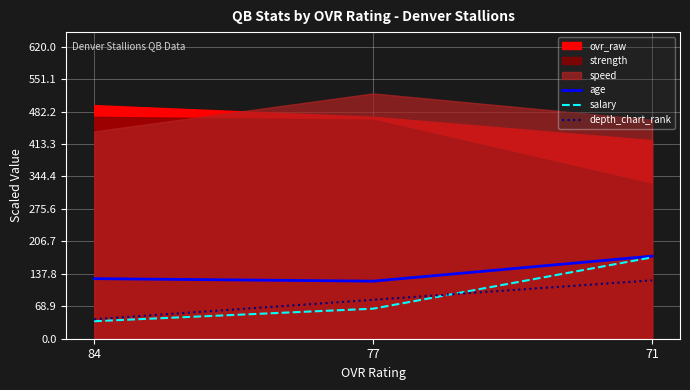

At which label is salary closest to 104?

77